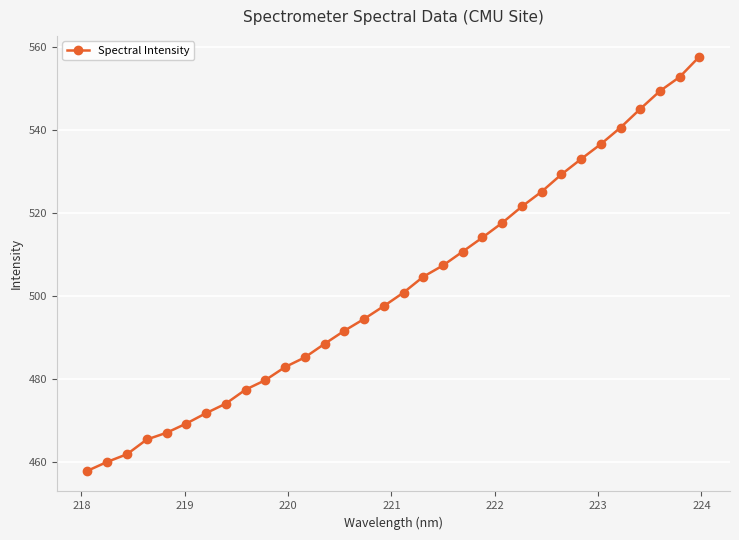

What is the value of the 21st point from the left?

514.1